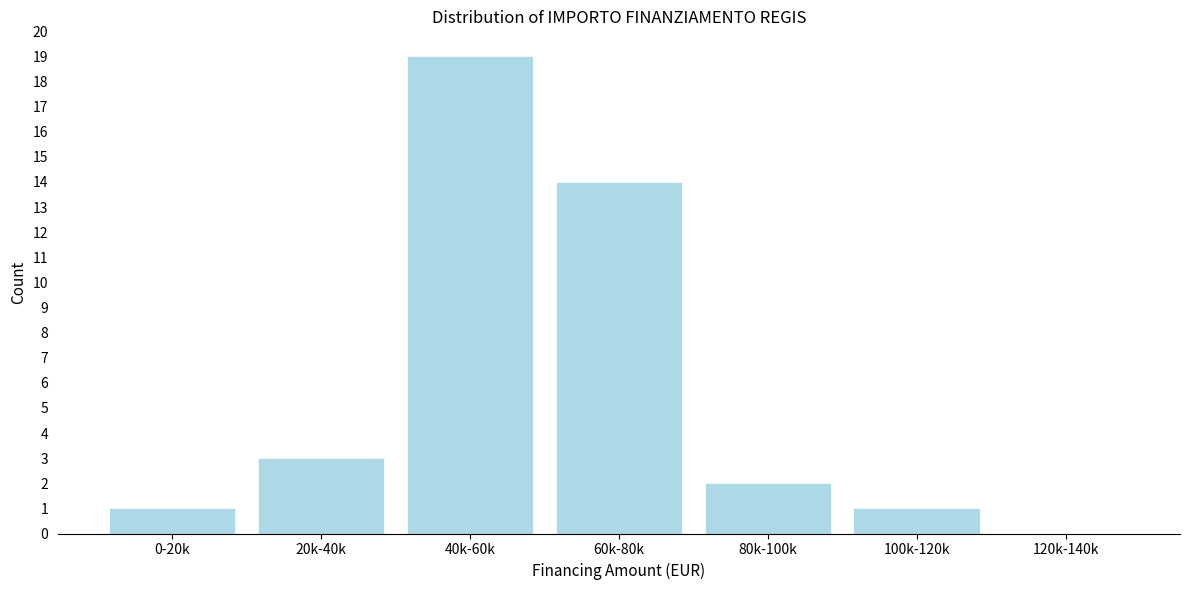

Reading left to right, transcribe all the data shown in this chart.

0-20k=1	20k-40k=3	40k-60k=19	60k-80k=14	80k-100k=2	100k-120k=1	120k-140k=0